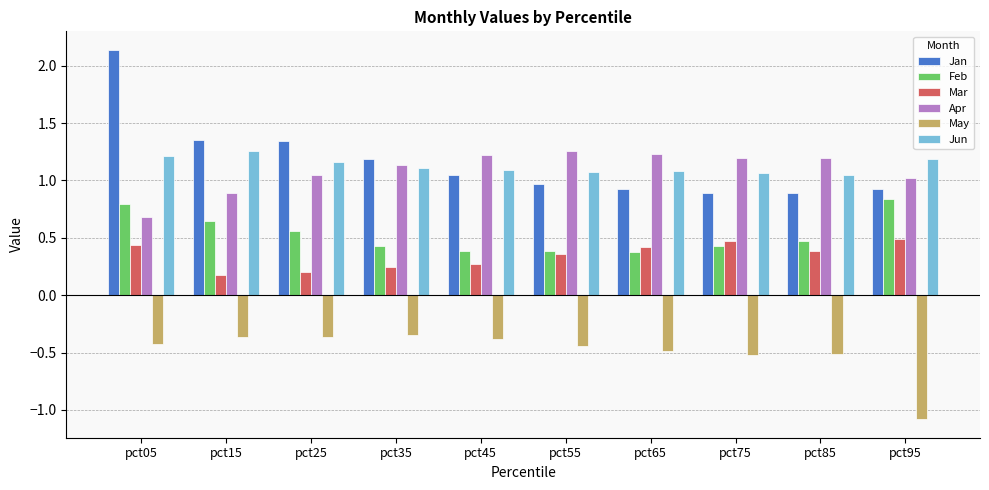

The value of Jun at pct05 is 0.6. True or false?

False